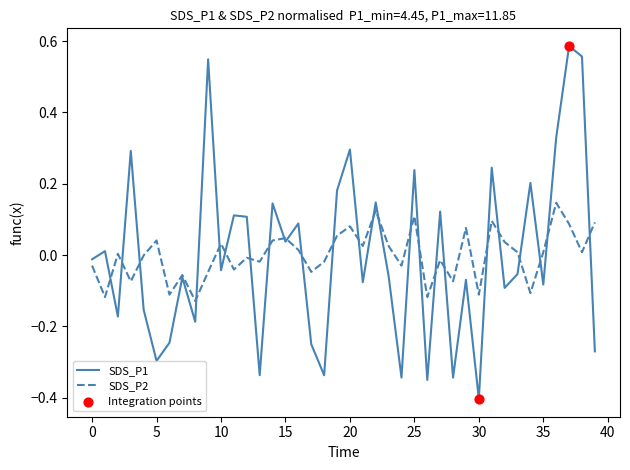

List the series in order of their peak value, highest first.

SDS_P1, SDS_P2